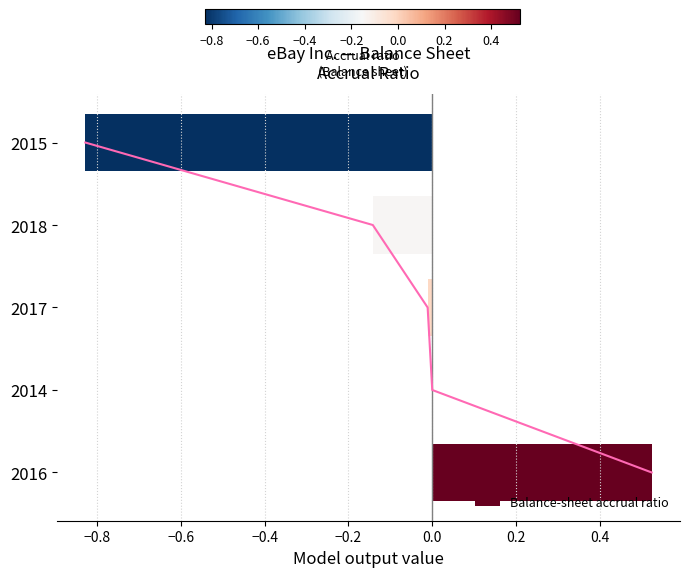

Reading left to right, transcribe all the data shown in this chart.

0.5	0.0	-0.0	-0.1	-0.8